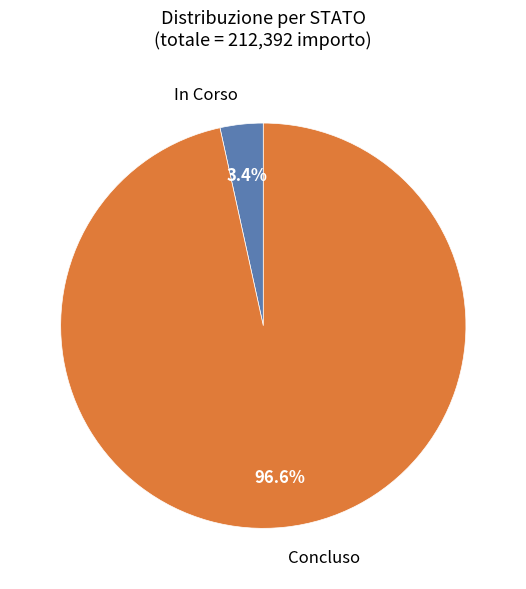

Is there any slice that represents more than half of the pie?

Yes